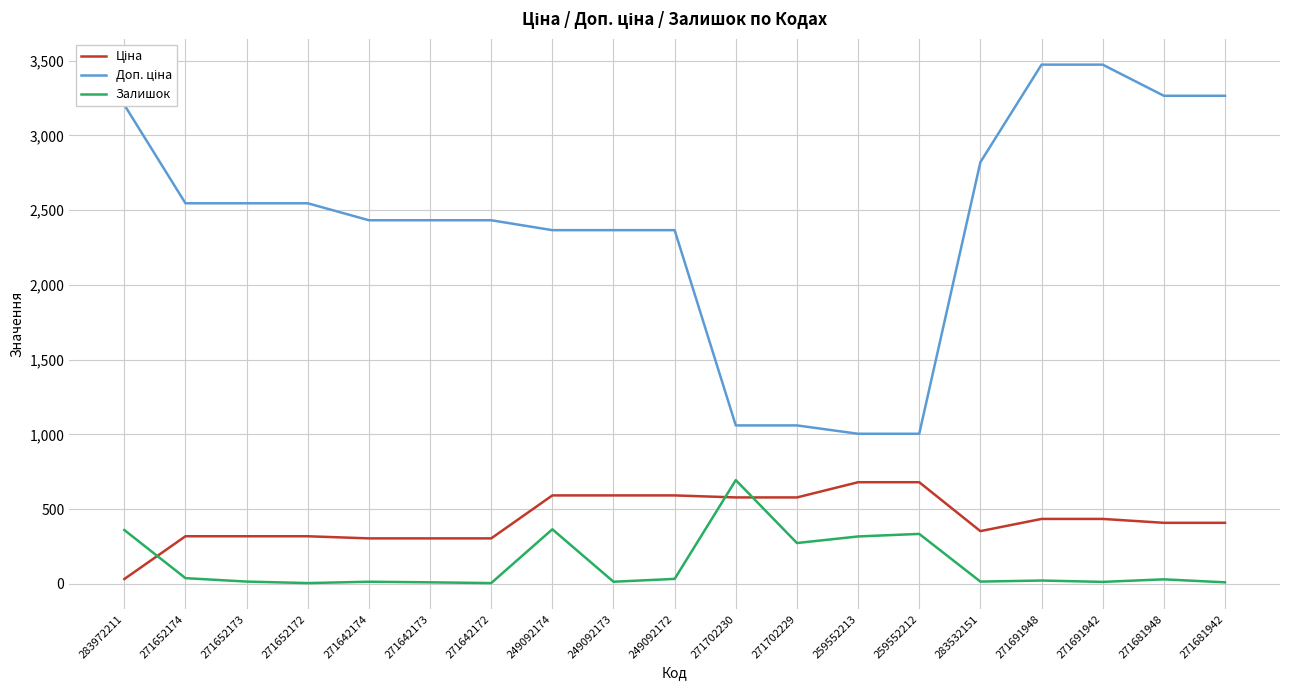

What is the spread (max minus min) of values at 271642172?

2427.8